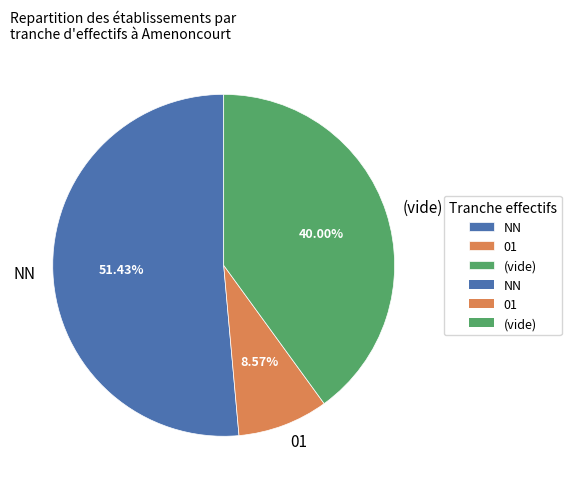

Which slice is the largest?

NN